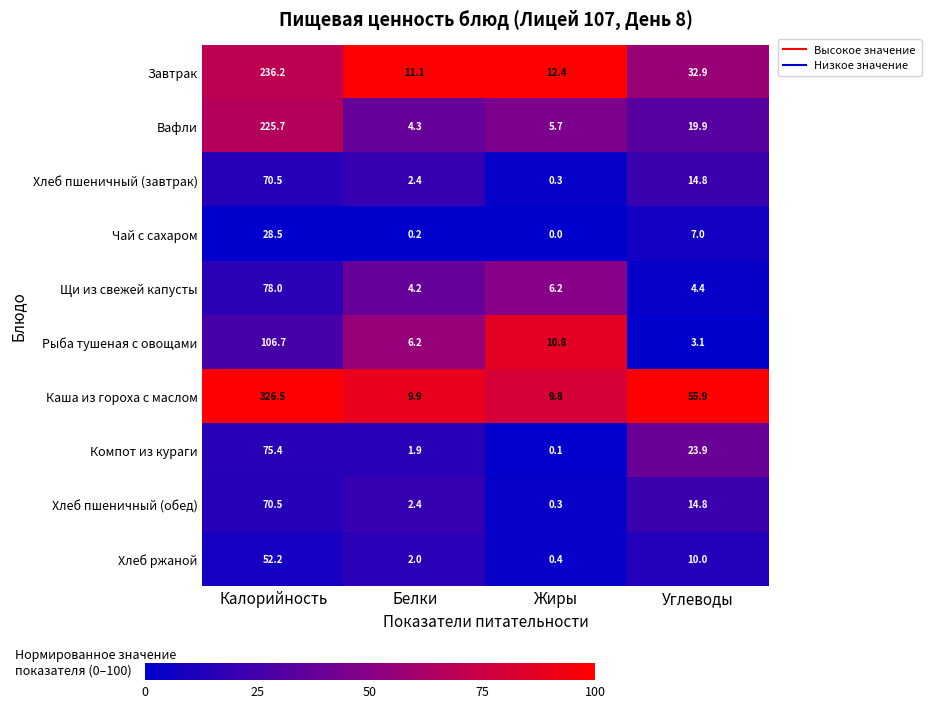

What is the difference between the maximum and second lowest values in the Хлеб пшеничный (обед) series?

68.1